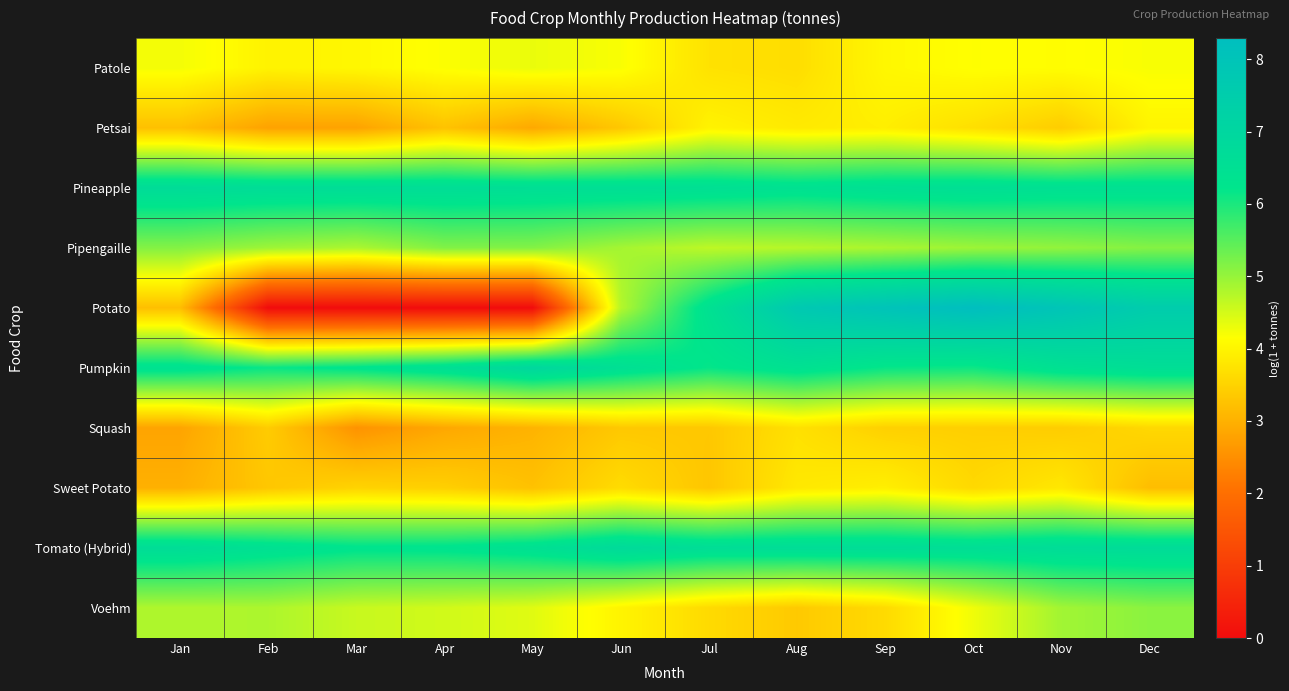

At which category is the sum across all series the highest?

Dec